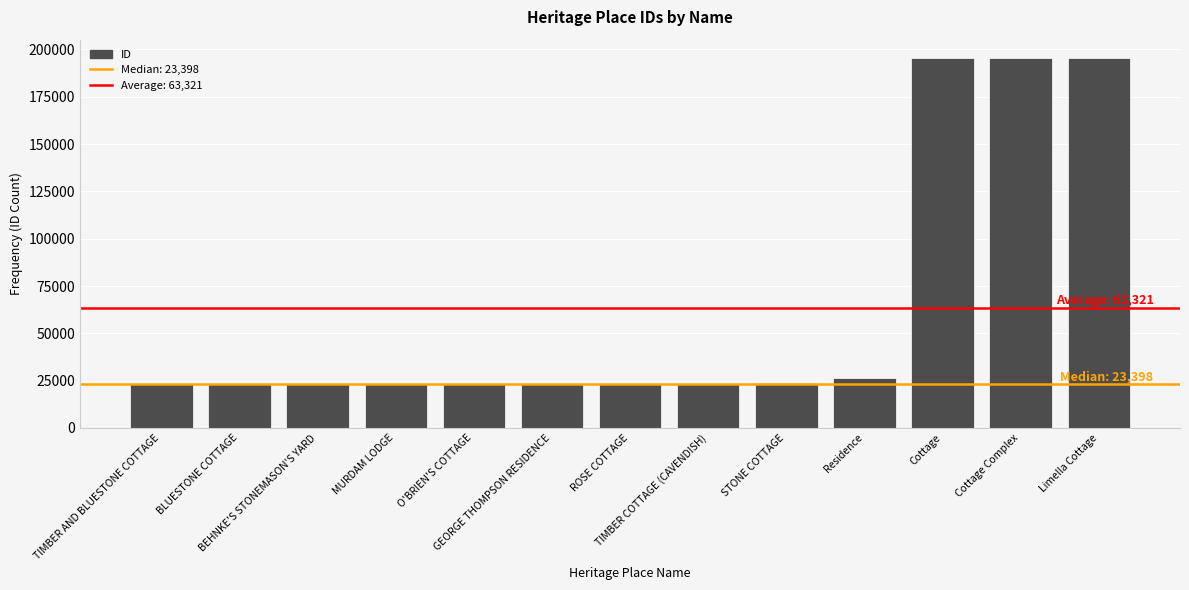

What is the minimum value shown in the chart?

23365